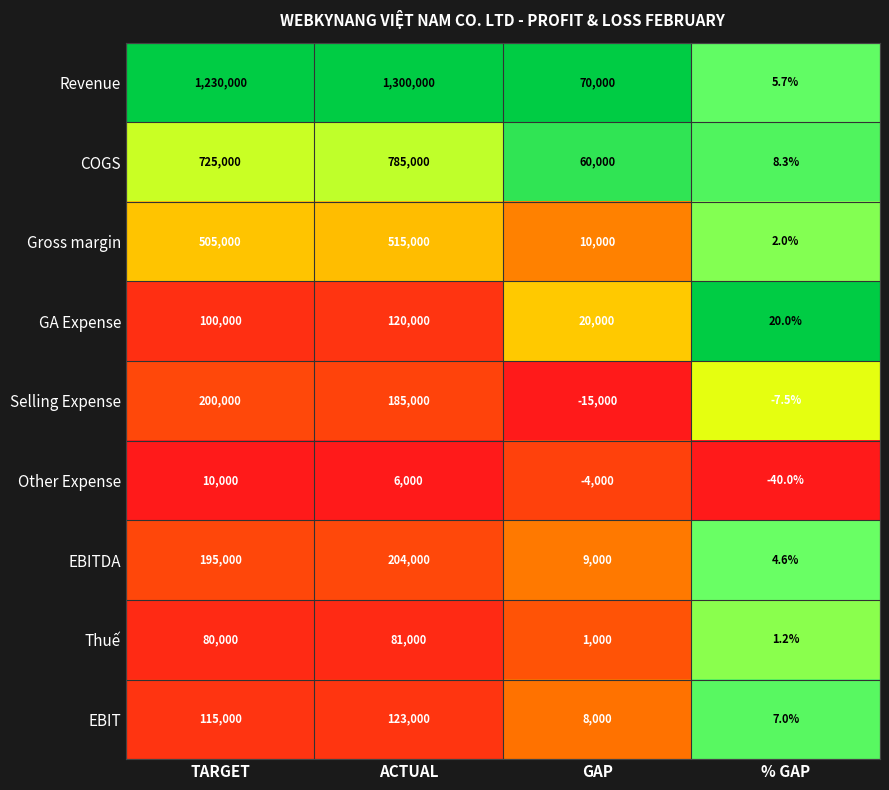

At which category is the sum across all series the highest?

ACTUAL